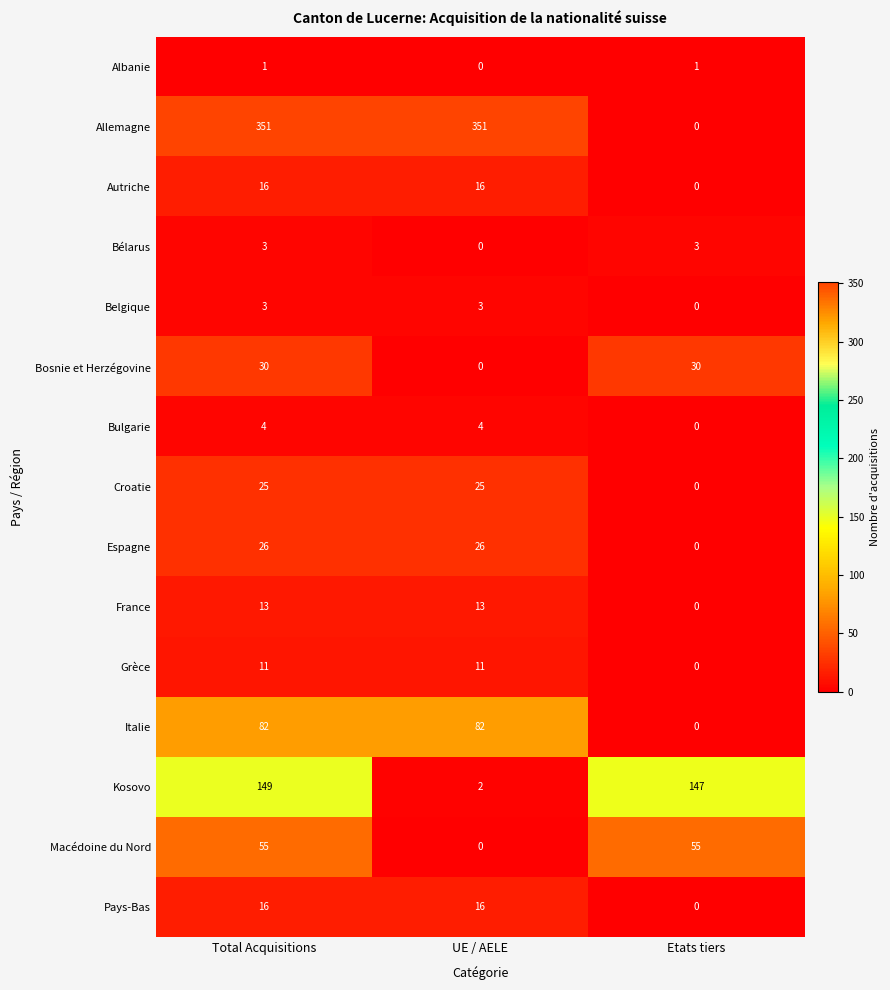

What is the difference between the maximum and minimum values in the Macédoine du Nord series?

55